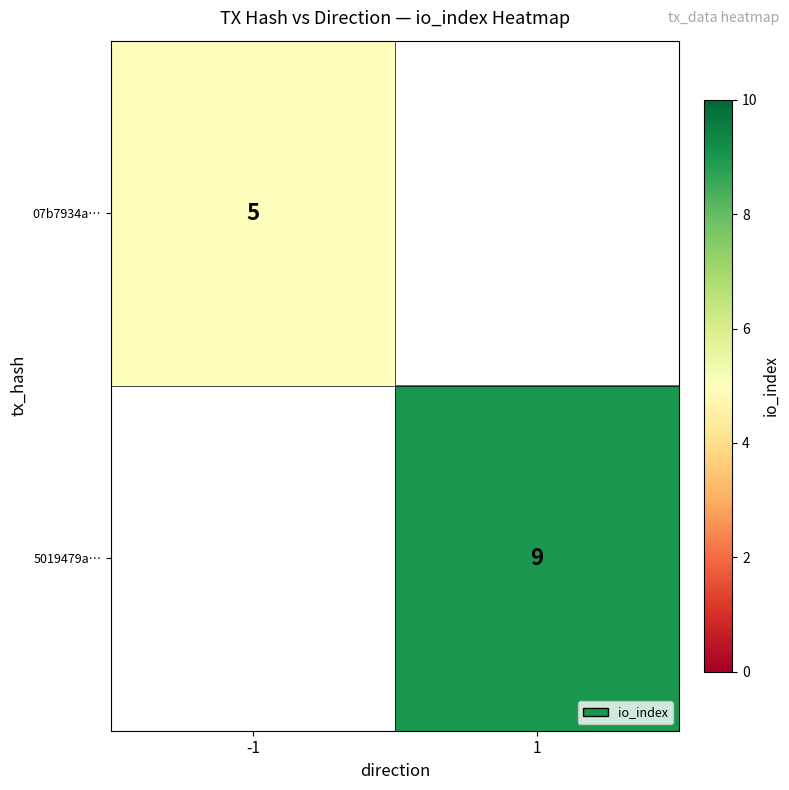

The value of 07b7934a… at -1 is 1. True or false?

False